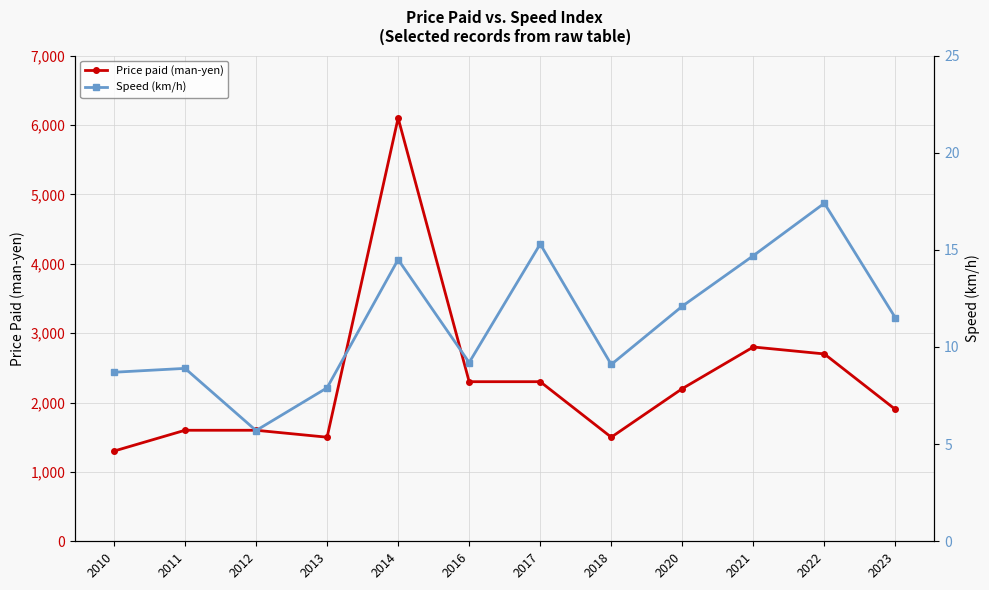

What is the maximum value shown in the chart?

6100.0